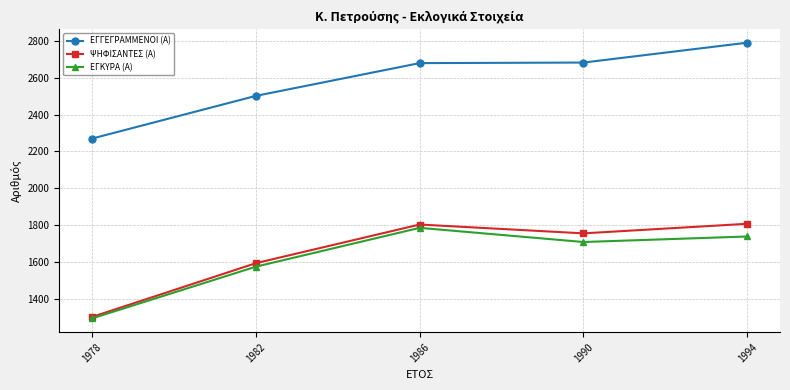

True or false: ΕΓΓΕΓΡΑΜΜΕΝΟΙ (Α) and ΕΓΚΥΡΑ (Α) cross at least once.

False